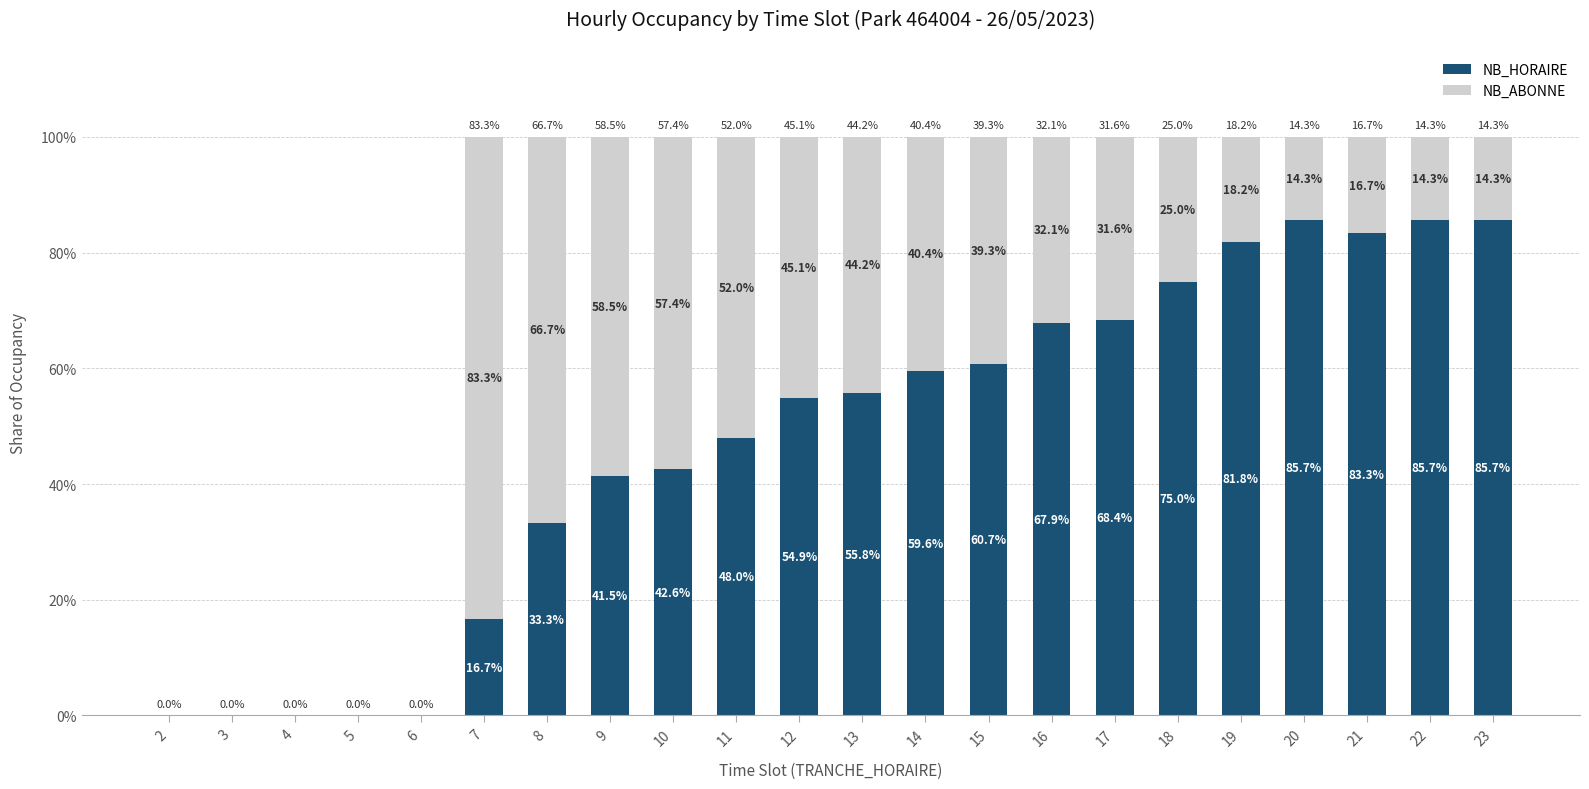

What is the sum of all NB_HORAIRE values?

1046.6